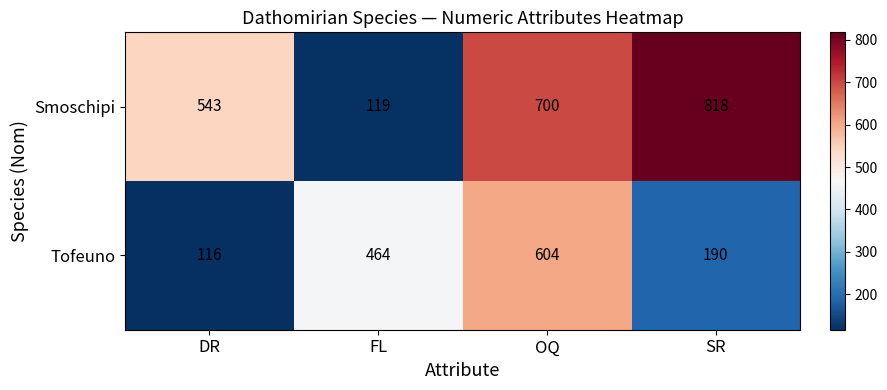

Which series has the widest spread of values?

Smoschipi